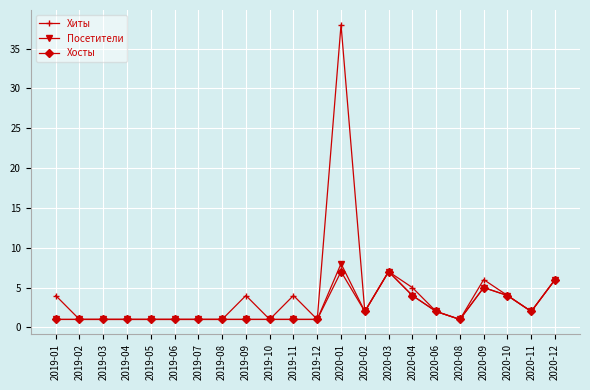

What is the difference between the Хиты values at 2020-11 and 2020-08?

1